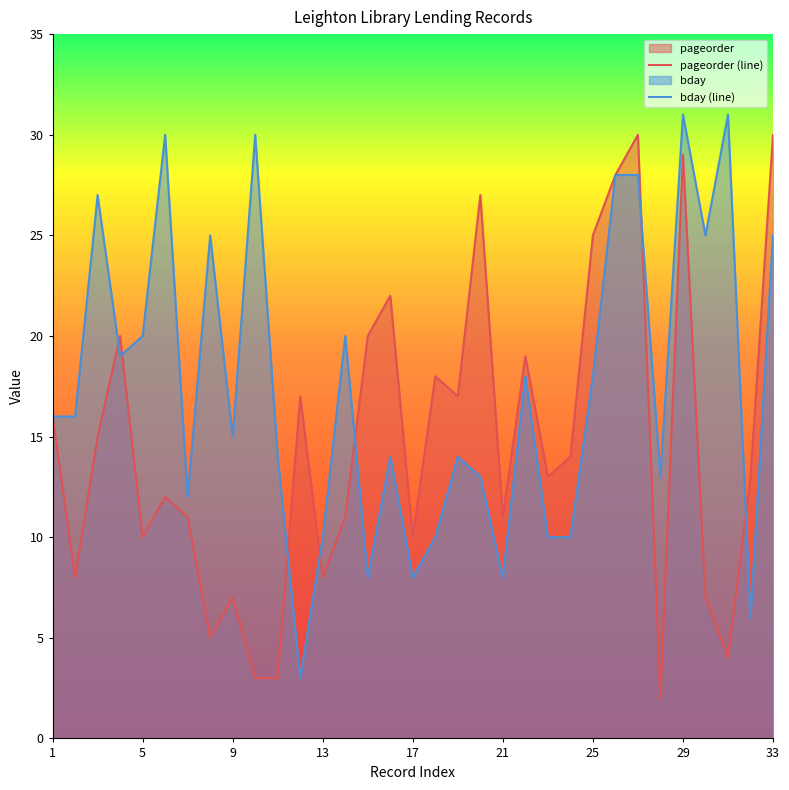

Rank the series by their average value, from lowest to highest.

pageorder (line), bday (line)